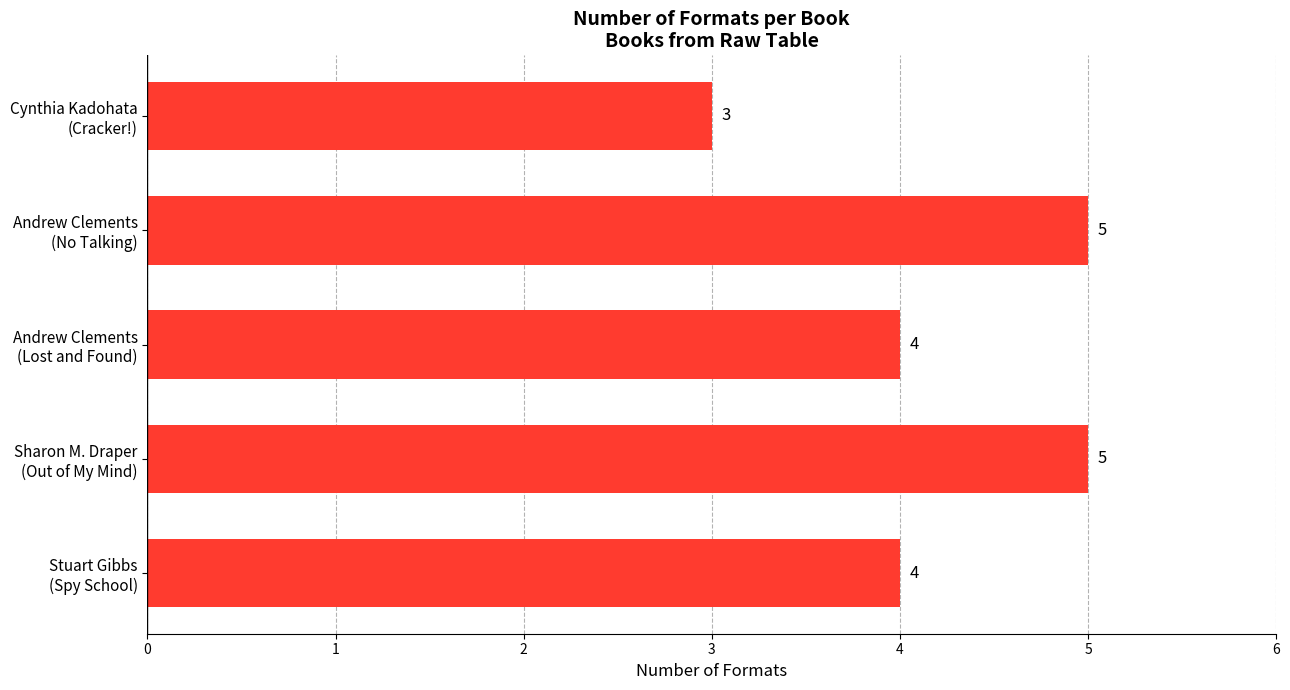

What is the average value?

4